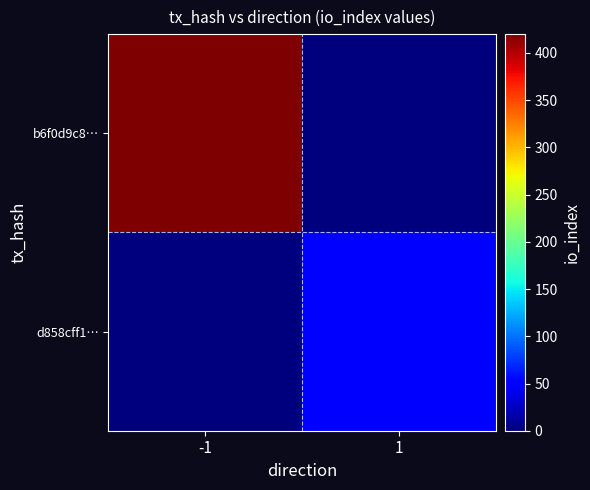

Between -1 and 1, which series saw the biggest shift?

b6f0d9c8…